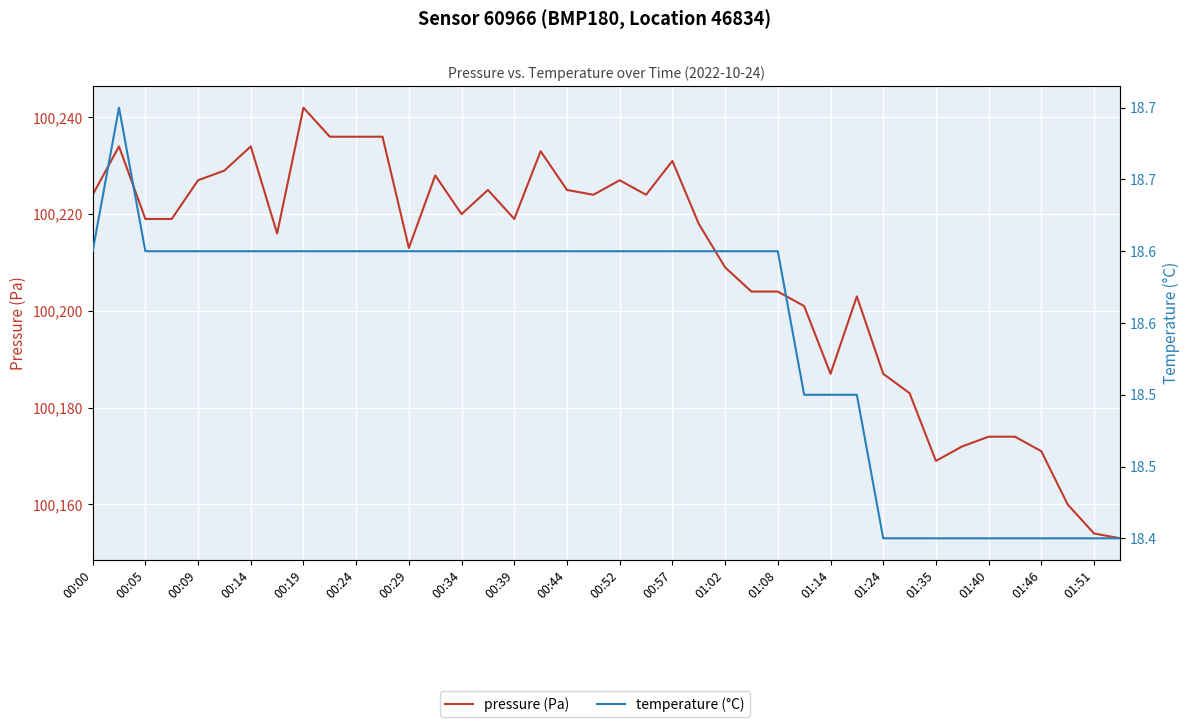

Reading right to left, extract all data points from this chart.

pressure (Pa): 100153.0	100154.0	100160.0	100171.0	100174.0	100174.0	100172.0	100169.0	100183.0	100187.0	100203.0	100187.0	100201.0	100204.0	100204.0	100209.0	100218.0	100231.0	100224.0	100227.0	100224.0	100225.0	100233.0	100219.0	100225.0	100220.0	100228.0	100213.0	100236.0	100236.0	100236.0	100242.0	100216.0	100234.0	100229.0	100227.0	100219.0	100219.0	100234.0	100224.0
temperature (°C): 18.4	18.4	18.4	18.4	18.4	18.4	18.4	18.4	18.4	18.4	18.5	18.5	18.5	18.6	18.6	18.6	18.6	18.6	18.6	18.6	18.6	18.6	18.6	18.6	18.6	18.6	18.6	18.6	18.6	18.6	18.6	18.6	18.6	18.6	18.6	18.6	18.6	18.6	18.7	18.6